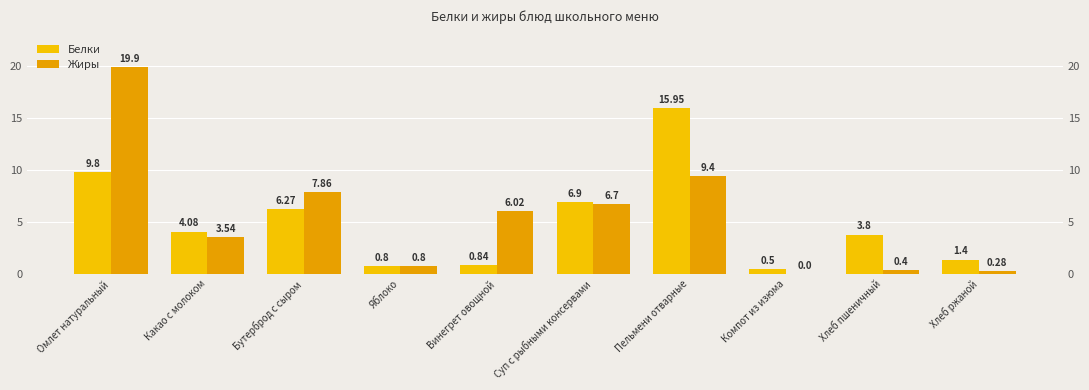

What is the difference between the second highest and second lowest values in the Белки series?

9.0